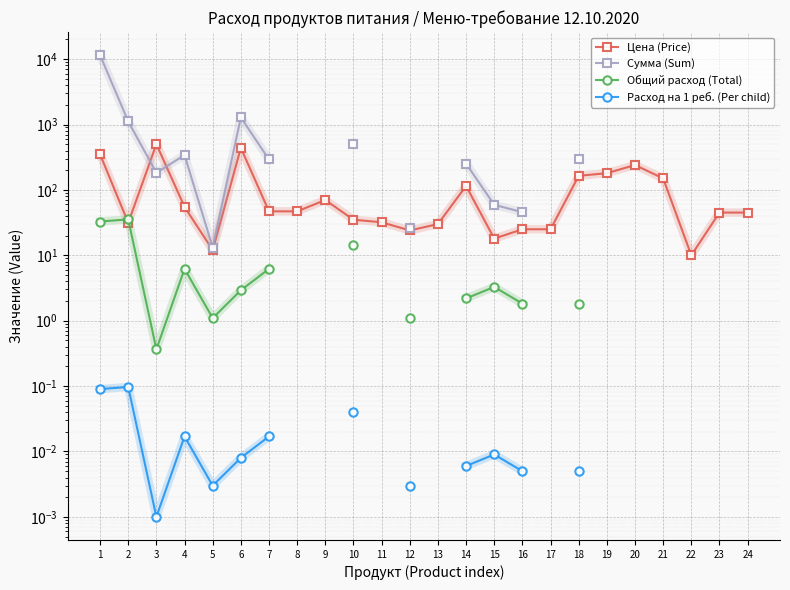

How many lines are shown in the chart?

4